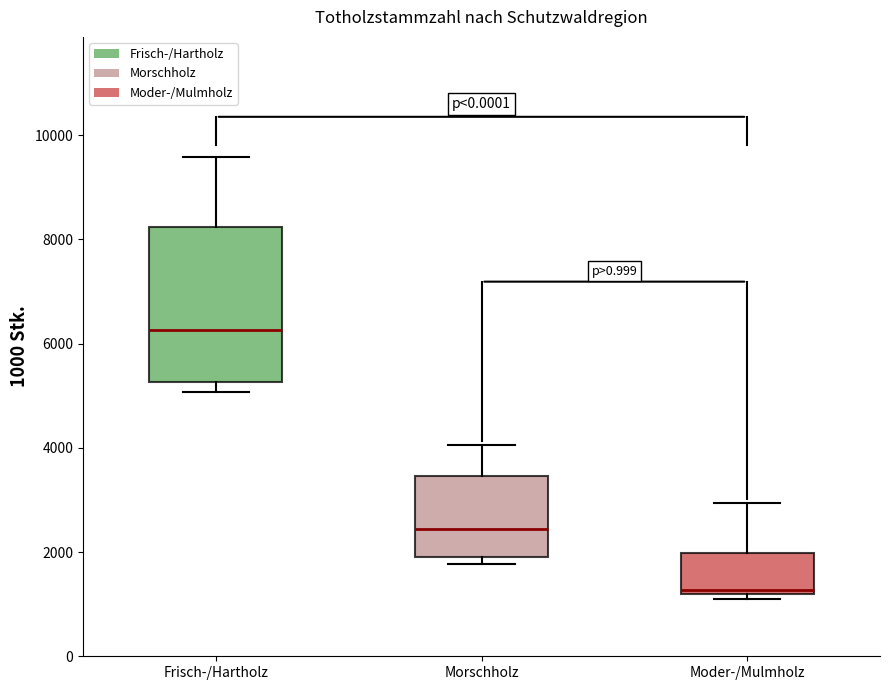

Which box is the tallest, from its lower edge to its upper edge?

Frisch-/Hartholz